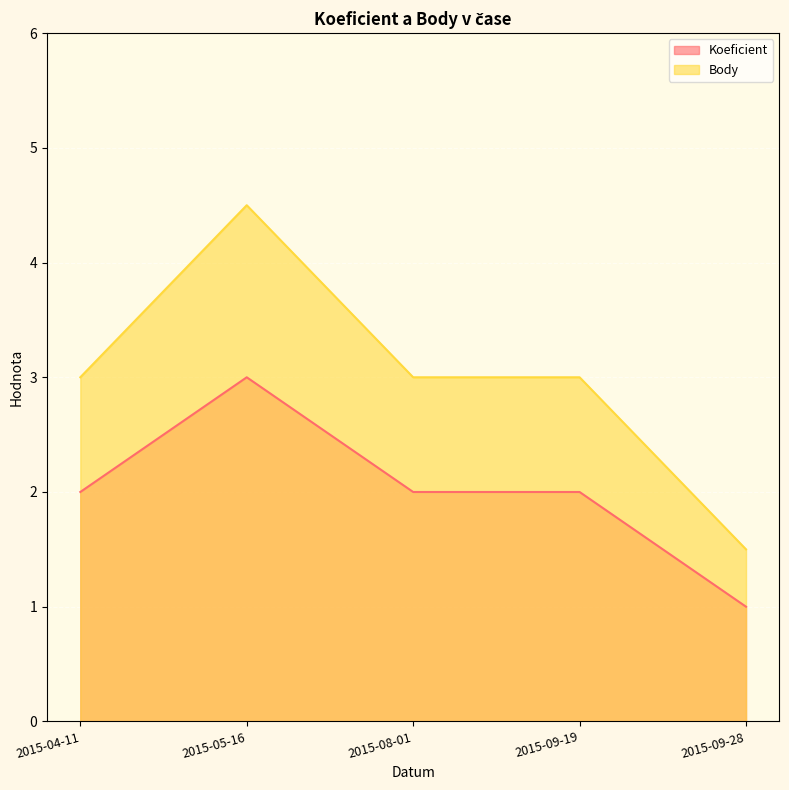

True or false: Body and Koeficient intersect in this chart.

False